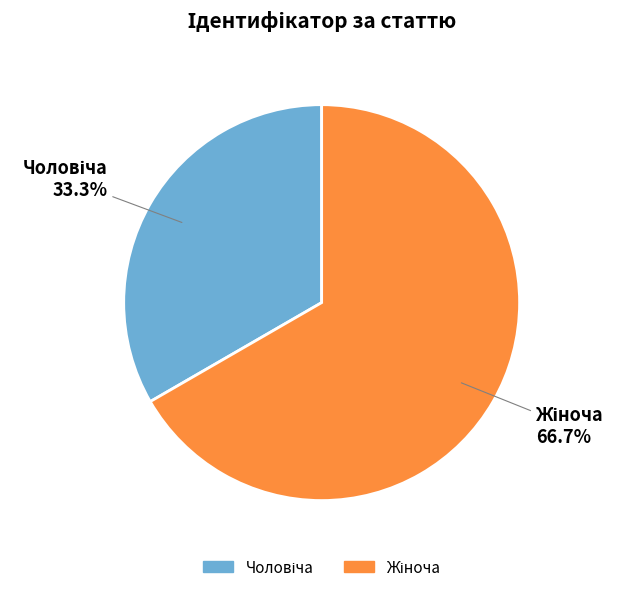

How many slices are in this pie chart?

2